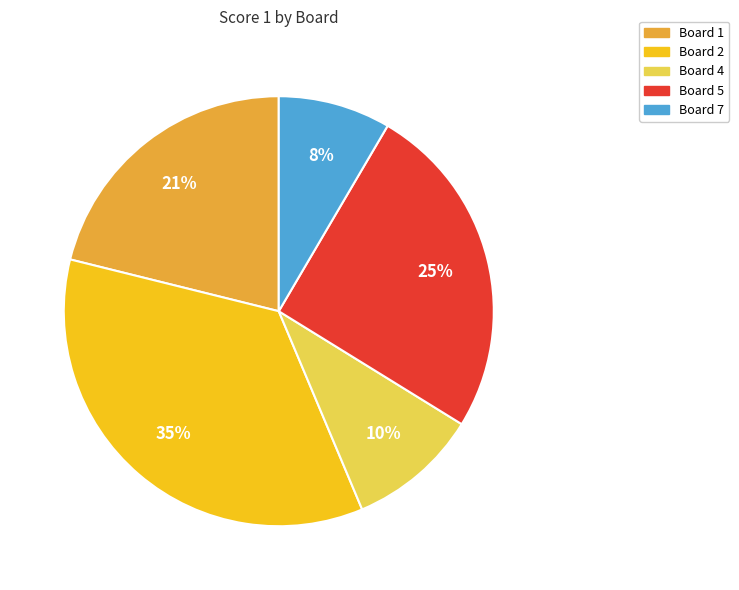

Is there any slice that represents more than half of the pie?

No